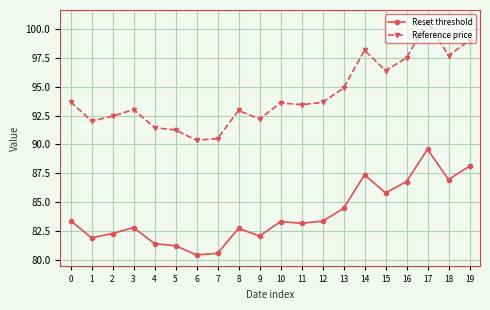

Is it true that Reference price equals 93.0 at 3?

True